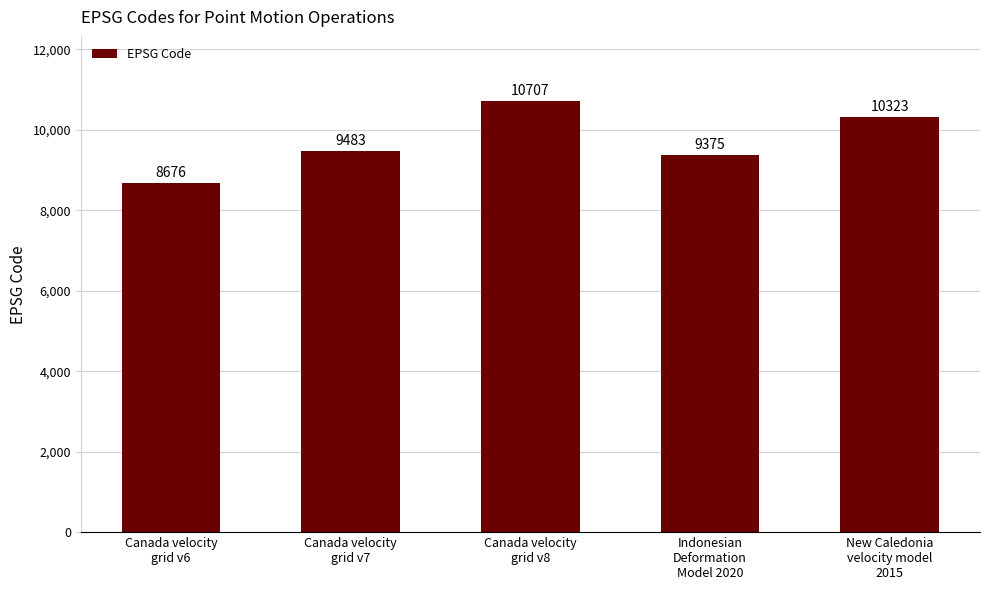

What is the label of the 1st bar from the right?

New Caledonia
velocity model
2015